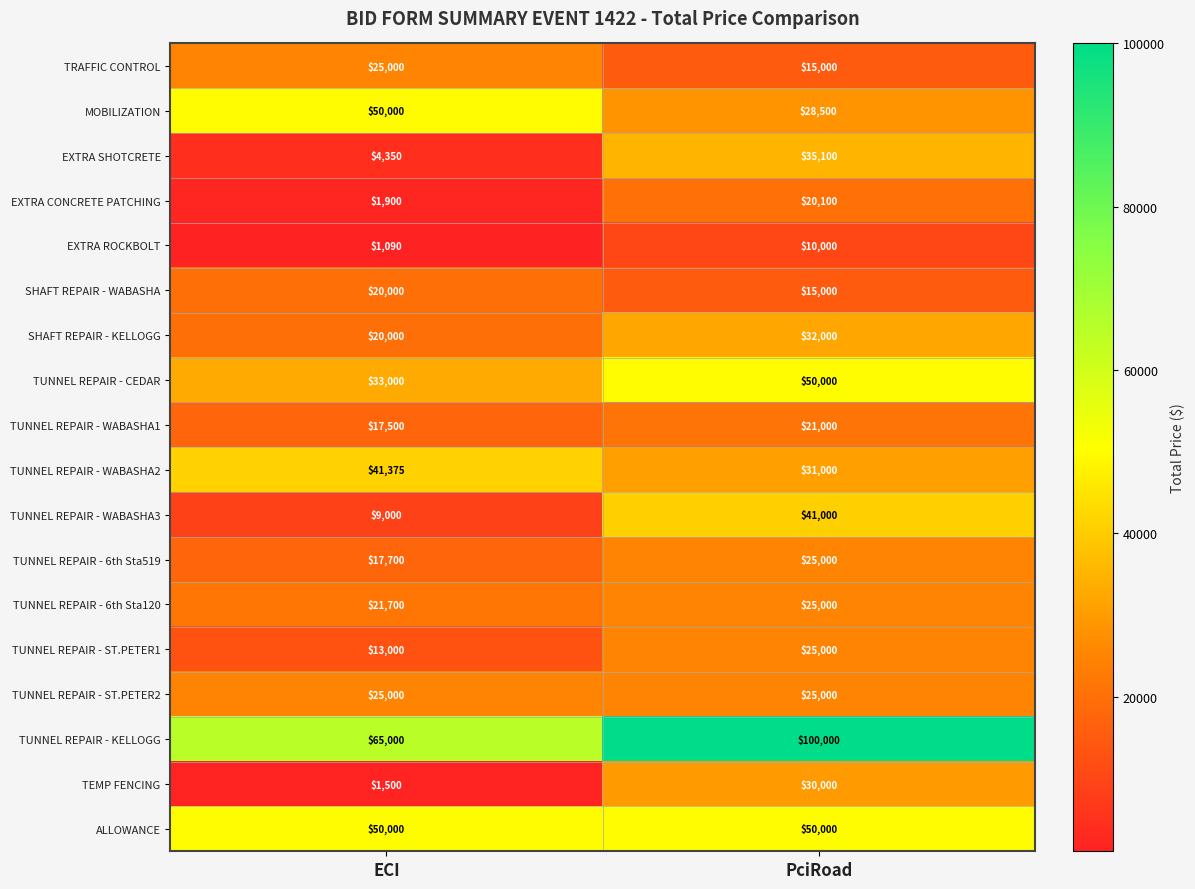

What is the spread (max minus min) of values at PciRoad?

90000